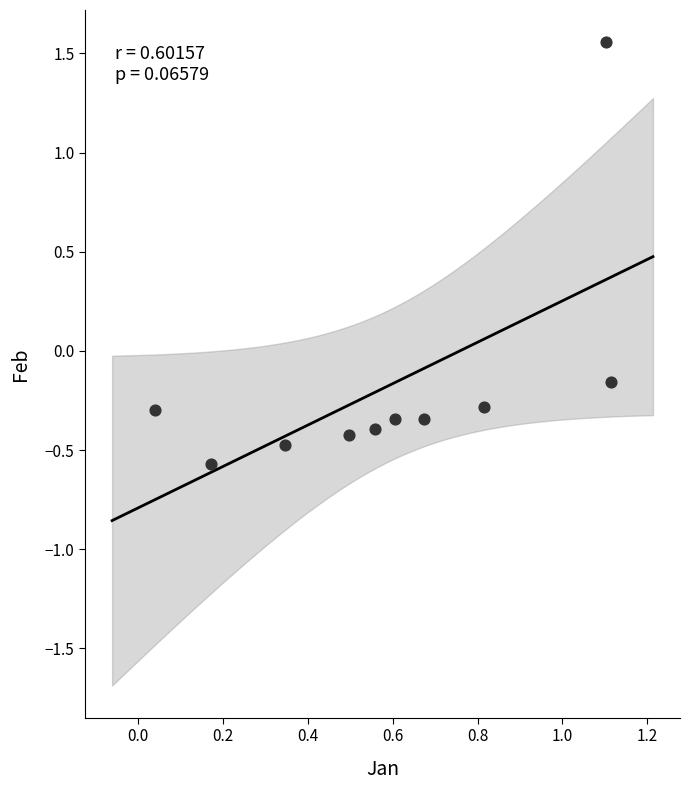

What is the range of X values (max minus min)?

1.1